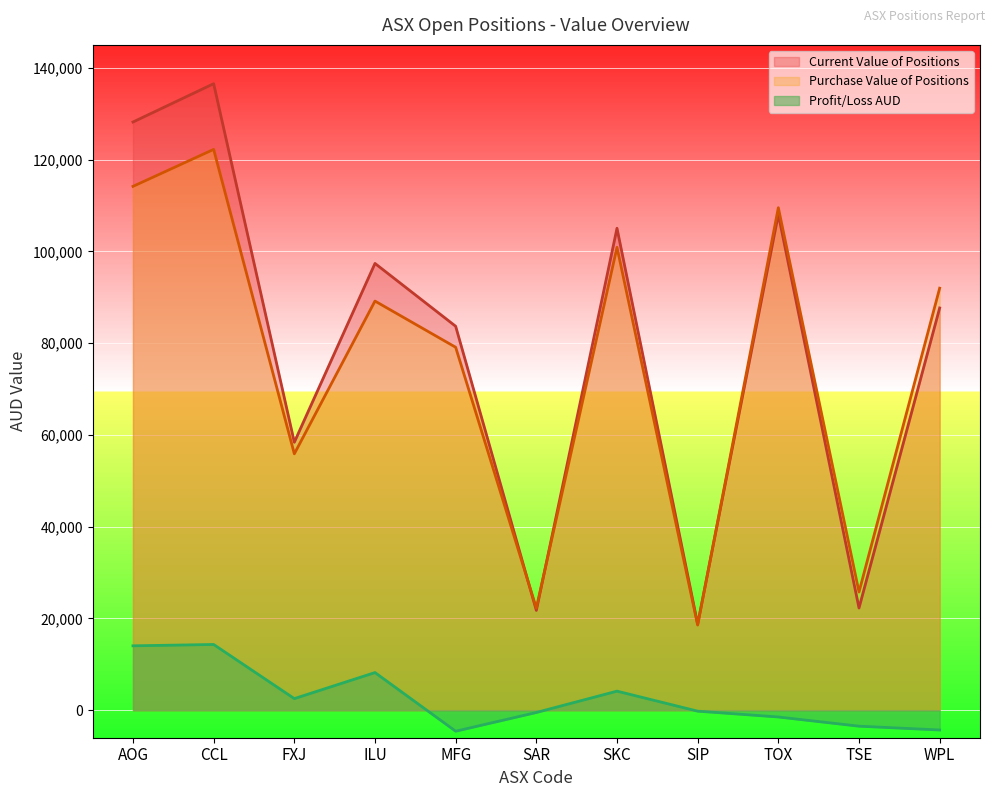

What is the difference between the Profit/Loss AUD values at AOG and TOX?

15508.8